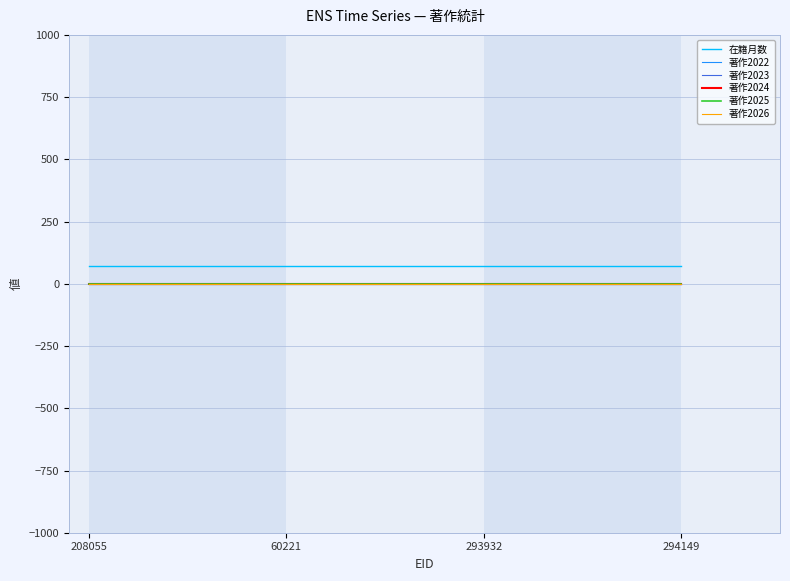

Does the chart display data point markers on the line(s)?

No